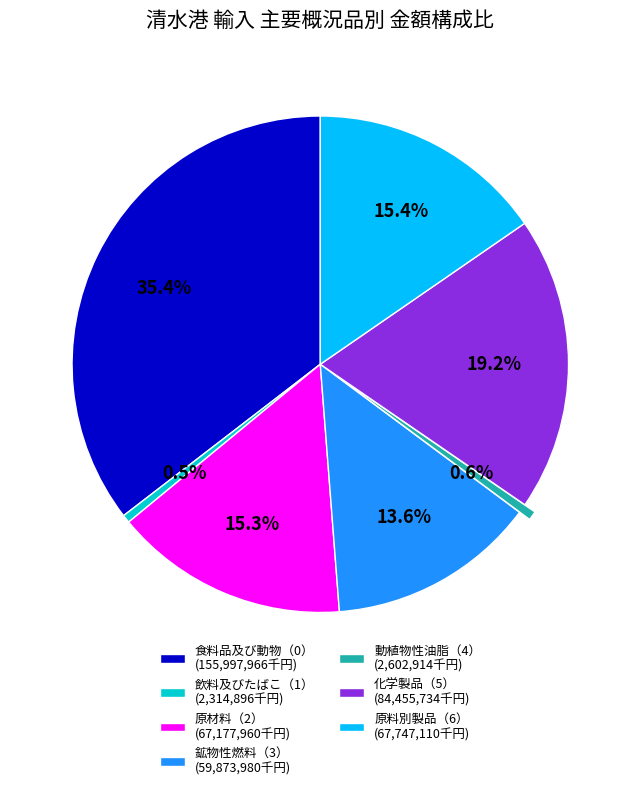

What percentage is NOT represented by 化学製品（5） (84,455,734千円)?

80.8%